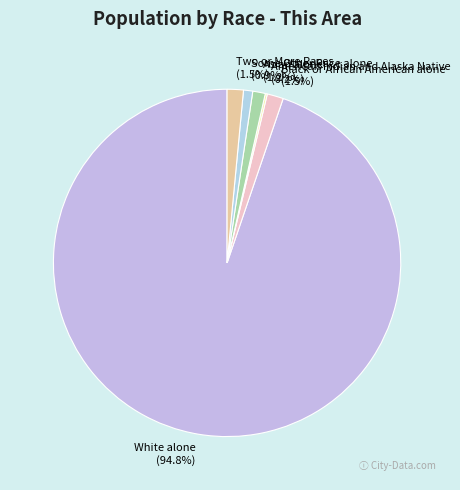

Is there any slice that represents more than half of the pie?

Yes